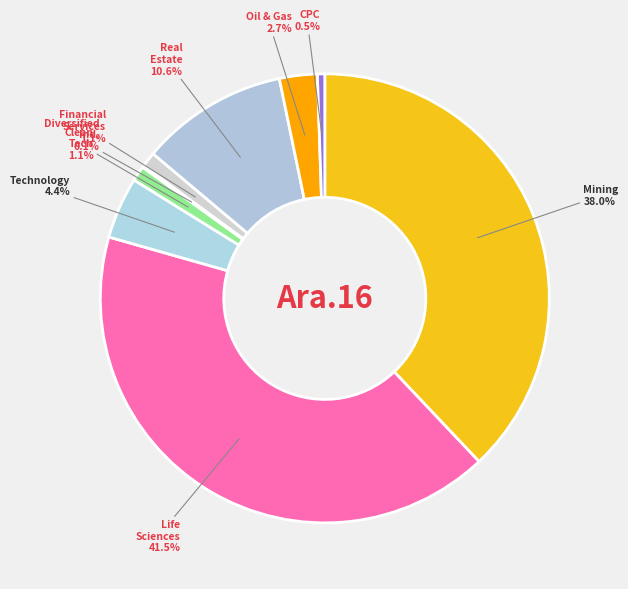

To the nearest percent, what is the difference between the largest and smallest slice percentages?

41%